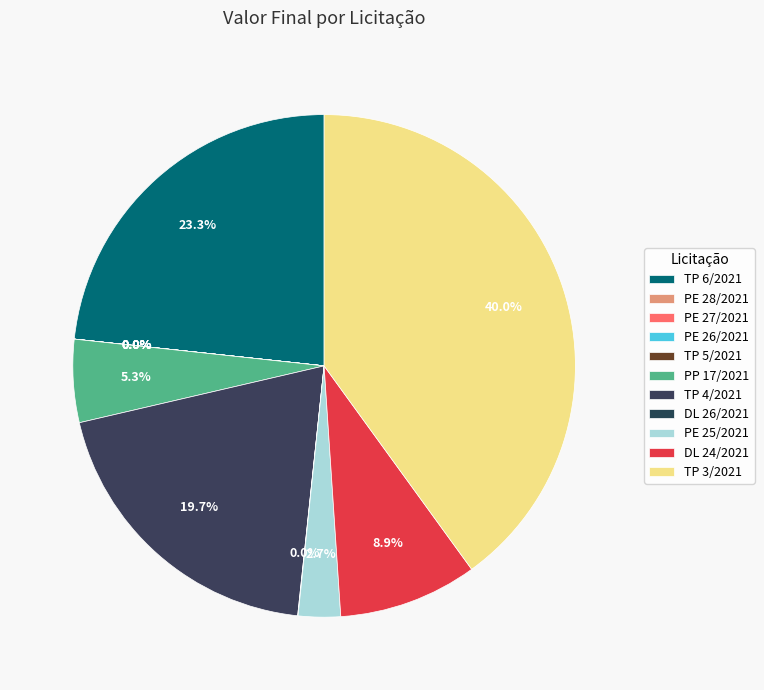

Which slice is the largest?

TP 3/2021